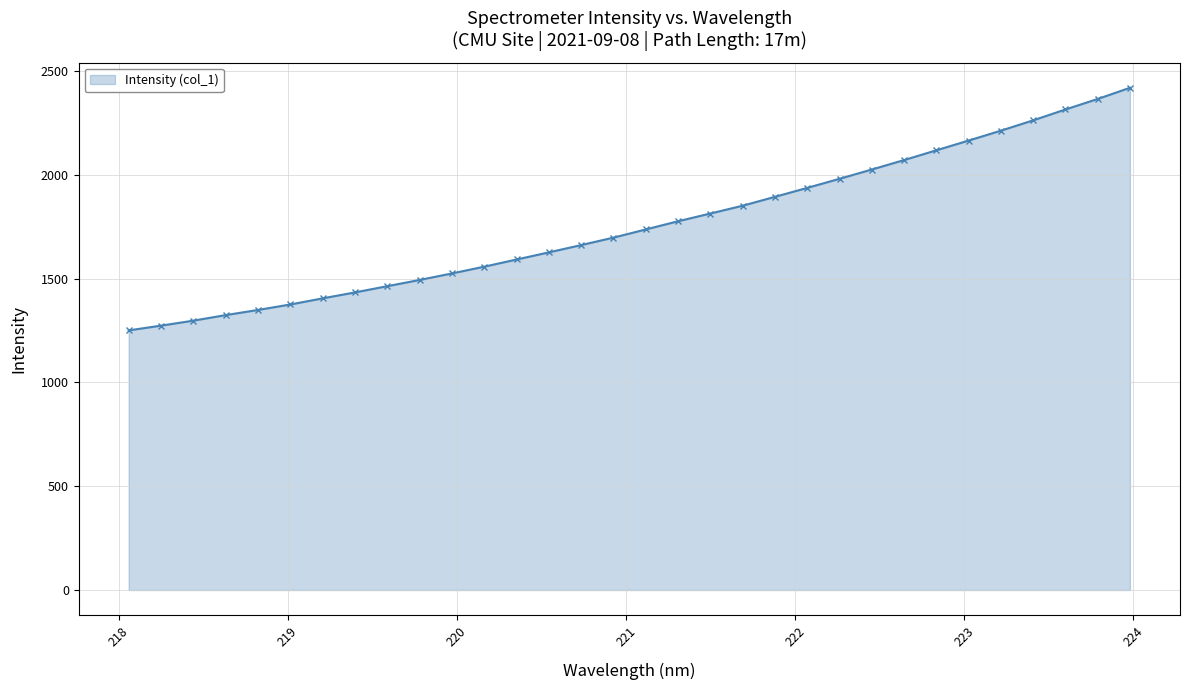

How many data points does each series have?

32